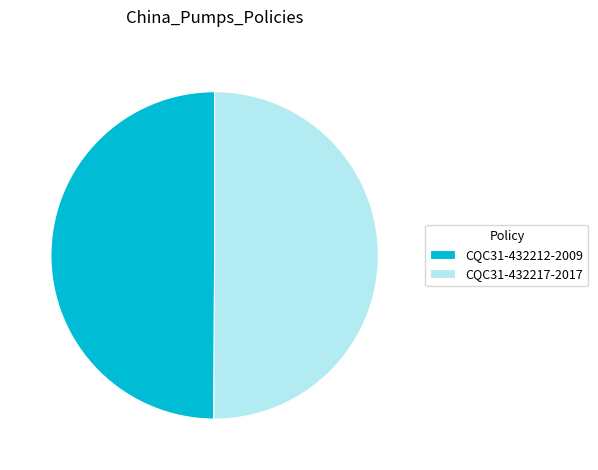

Approximately how many times larger is the value at CQC31-432212-2009 compared to CQC31-432217-2017?

1.0